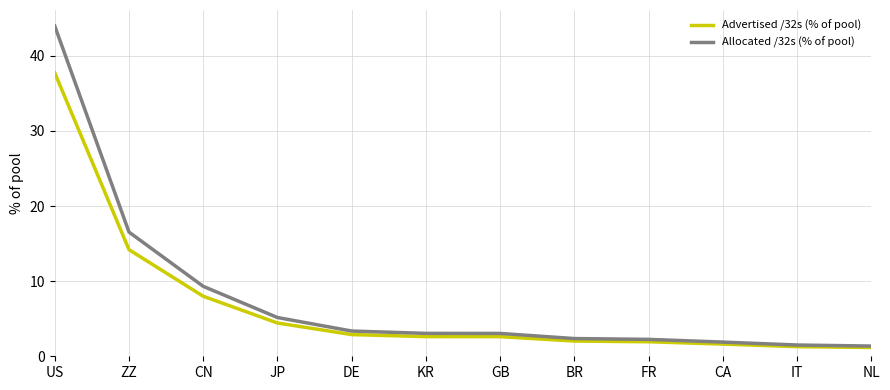

The value of Allocated /32s (% of pool) at IT is 1.5. True or false?

True